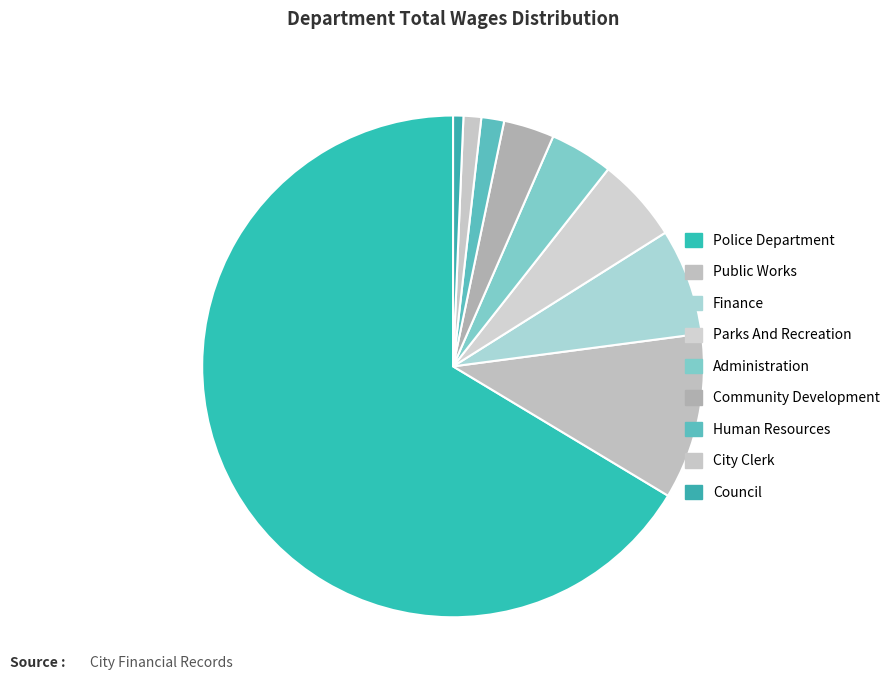

What percentage is NOT represented by Parks And Recreation?

94.6%